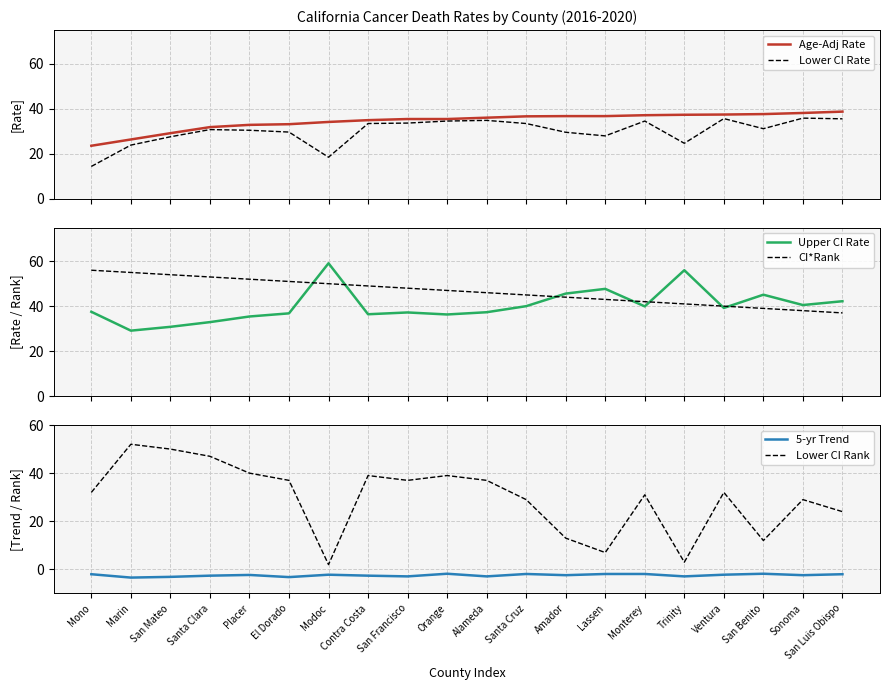

In Upper CI Rate, how many points are higher than both neighbors (excluding endpoints)?

5